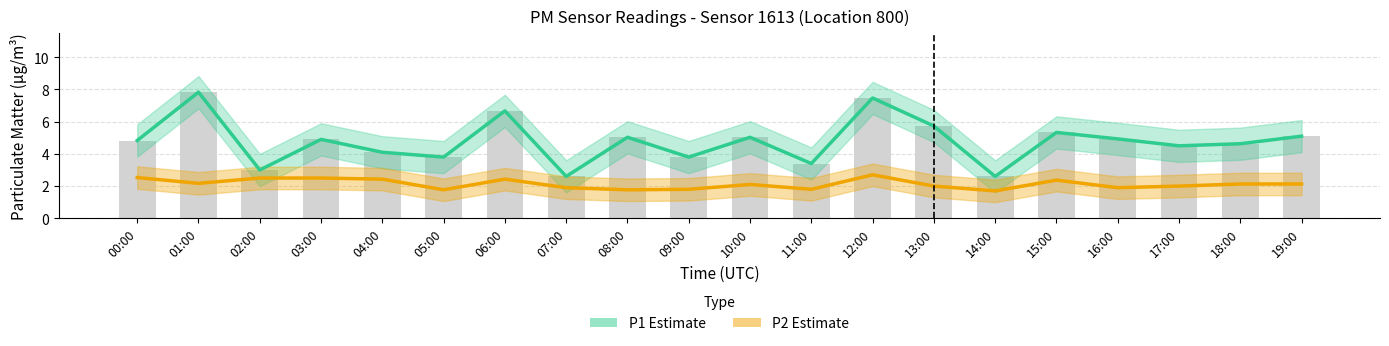

The value of P1 (Estimate) at 03:00 is 1.2. True or false?

False